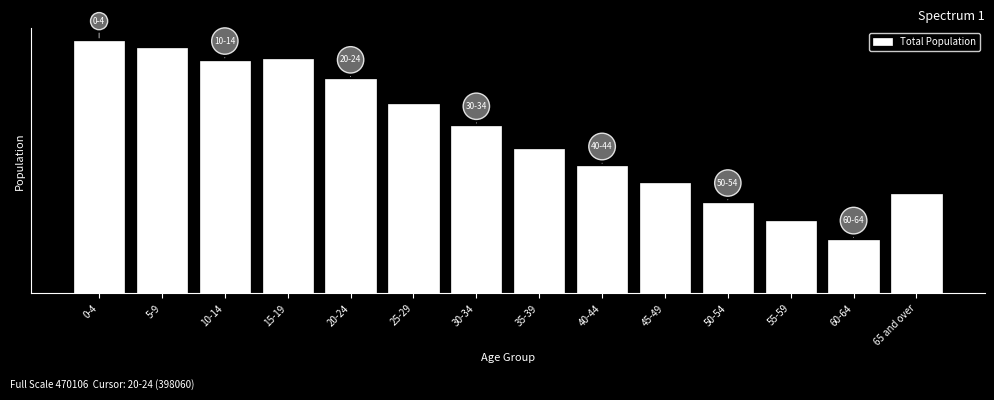

Does the chart contain any negative values?

No